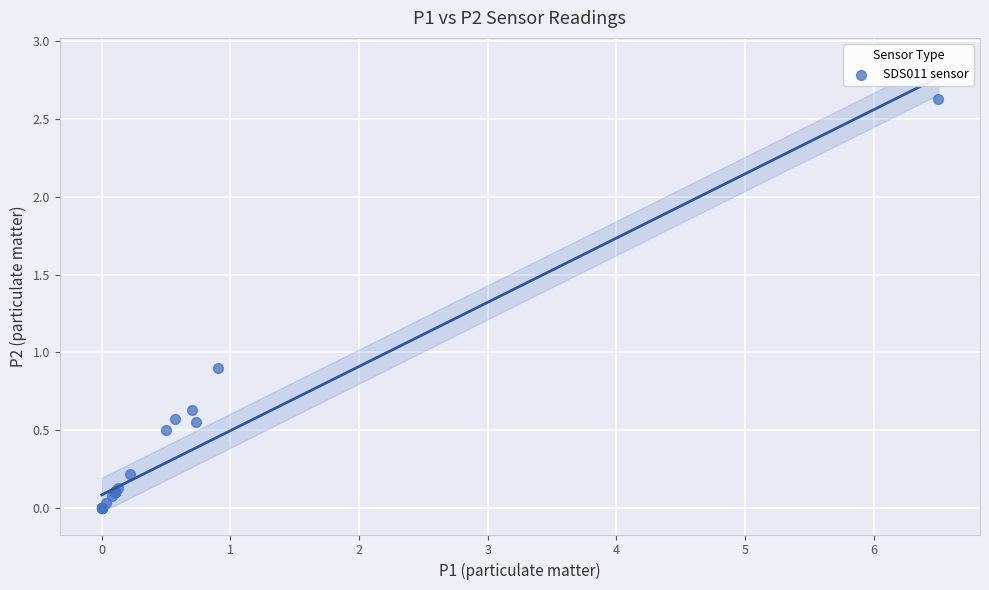

What Y value in the scatter plot is closest to 1?

0.9